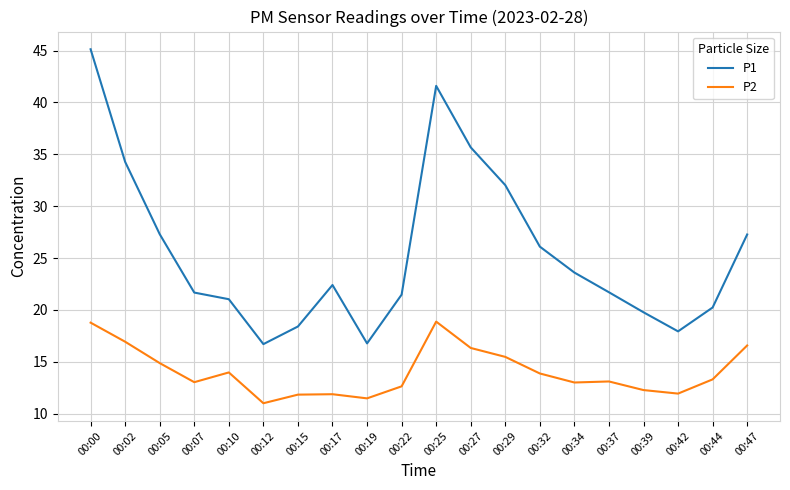

Which label corresponds to the smallest value in the chart?

00:12